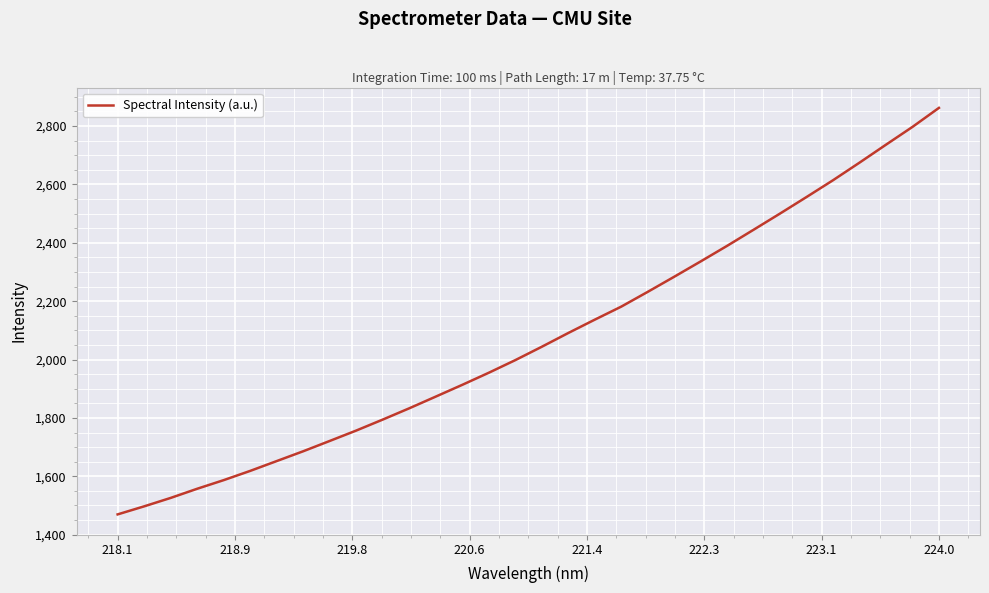

What is the greatest value displayed?

2862.4